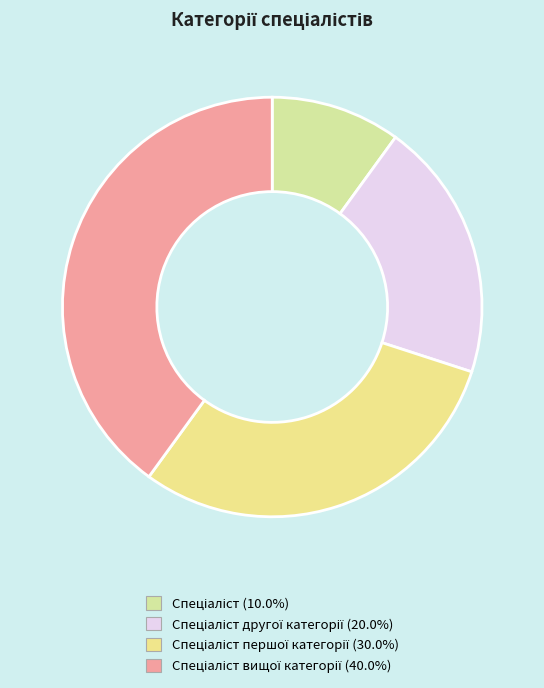

Which slice is the smallest?

Спеціаліст